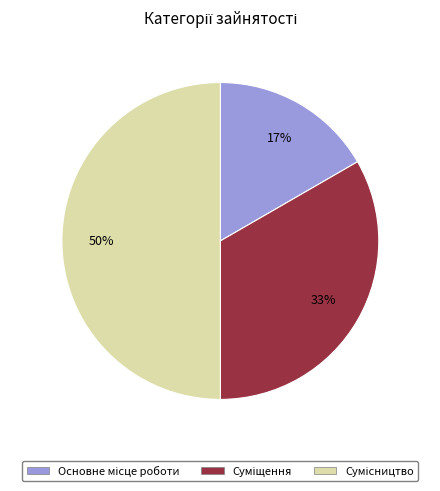

How many segments does this pie chart have?

3